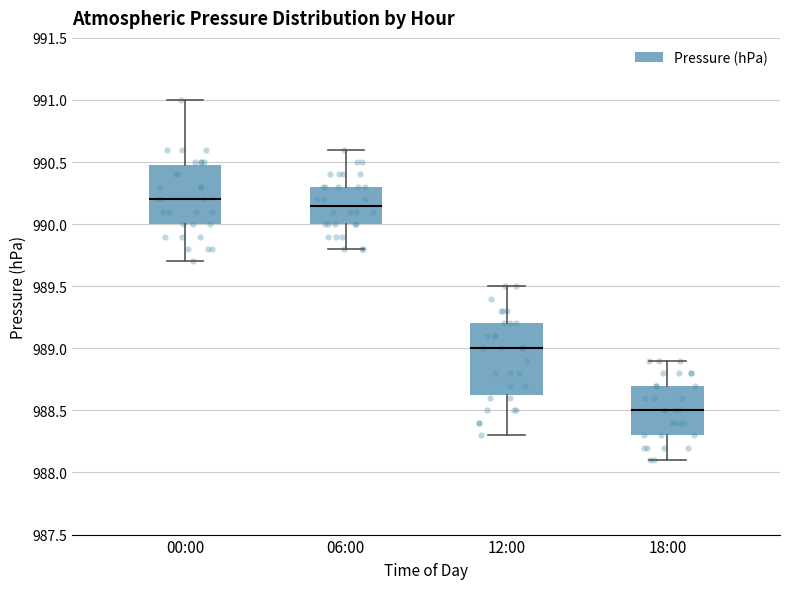

Reading left to right, transcribe this box plot: for each box, give where its median line is, the range the box spans, and where its two whiskers end, as read against the y-axis. The values are not printed on the chart, so give them approximately, as read against the axis.

00:00: median 990.20, box 990.00 to 990.50, whiskers 989.70 to 991.00
06:00: median 990.15, box 990.00 to 990.30, whiskers 989.80 to 990.60
12:00: median 989.00, box 988.65 to 989.20, whiskers 988.30 to 989.50
18:00: median 988.50, box 988.30 to 988.70, whiskers 988.10 to 988.90